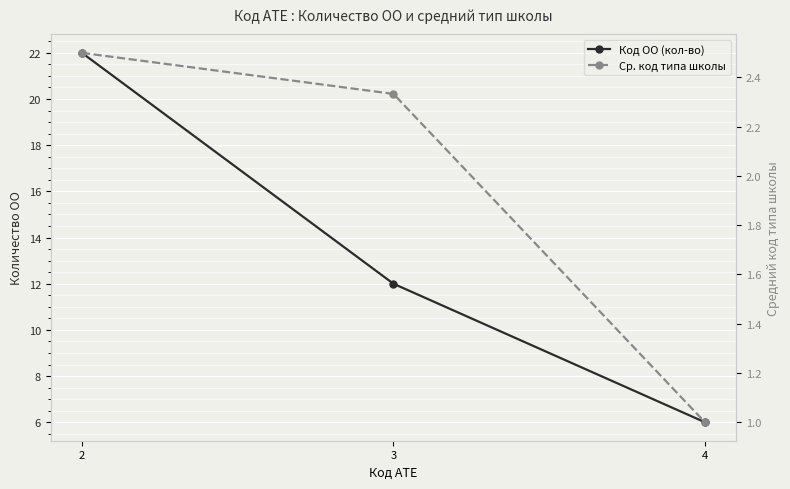

What is the minimum value for Код ОО (кол-во)?

6.0